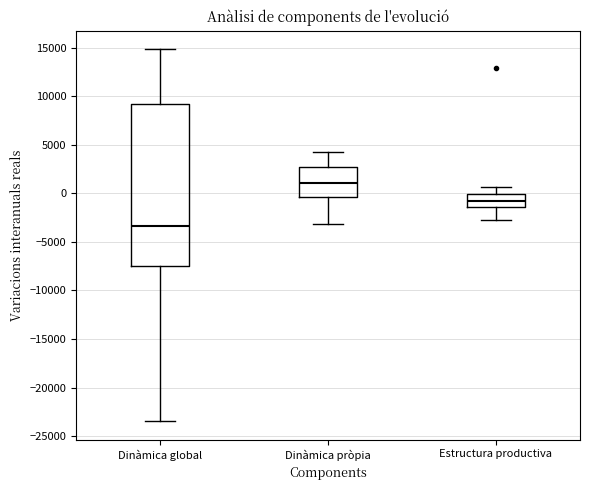

Which box has the highest median line?

Dinàmica pròpia